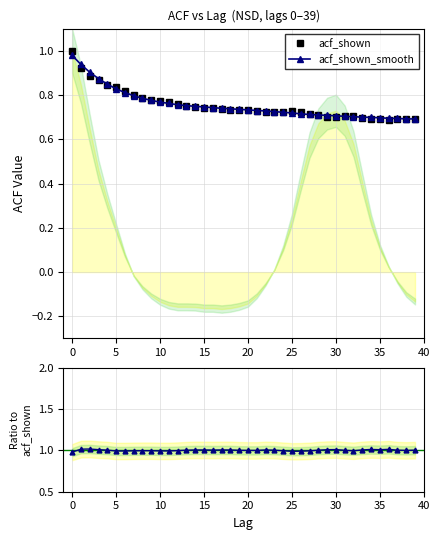

Is it true that acf_shown_smooth equals 0.7 at 30?

True